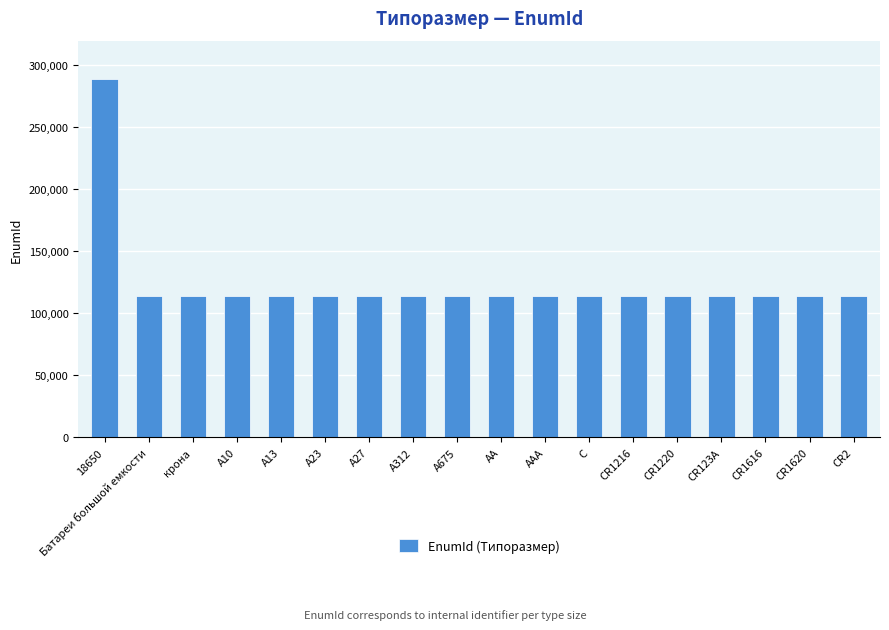

Count the number of categories in the chart.

18